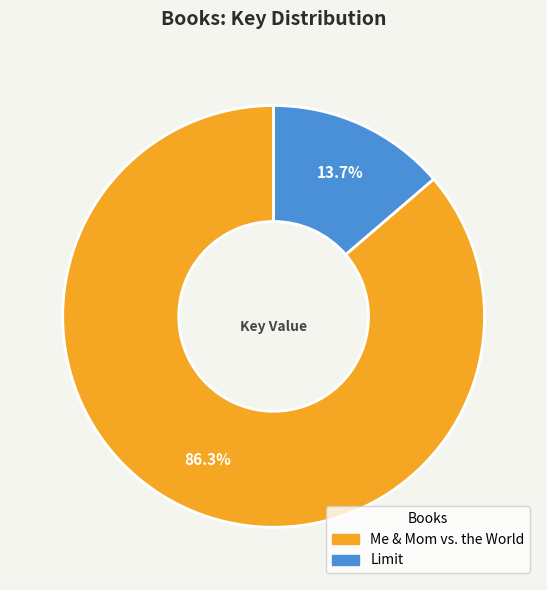

To the nearest percent, what is the difference between the Limit and Me & Mom vs. the World slice percentages?

73%